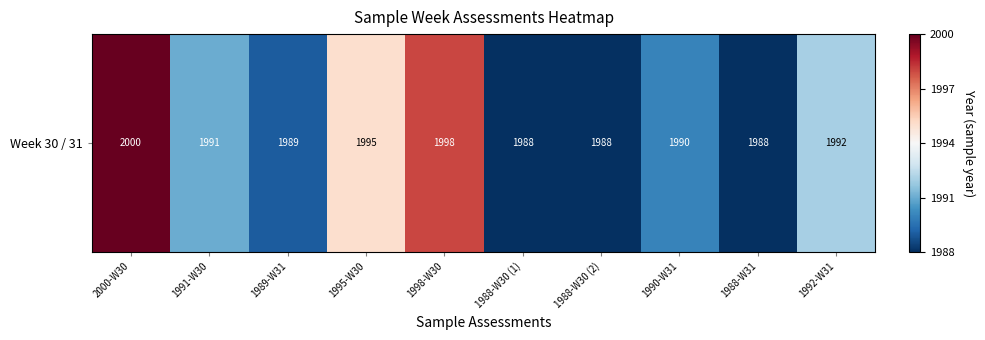

The value at 2000-W30 is 788. True or false?

False